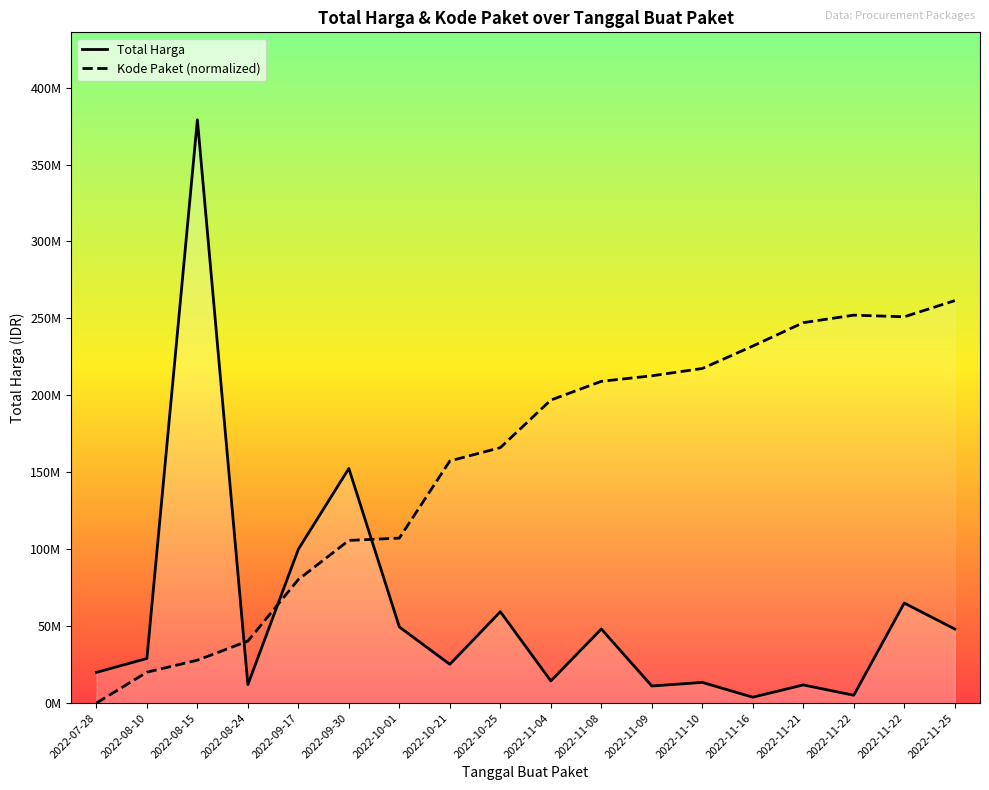

What is the value of the Total Harga point at the 16th from the left?

5093000.0